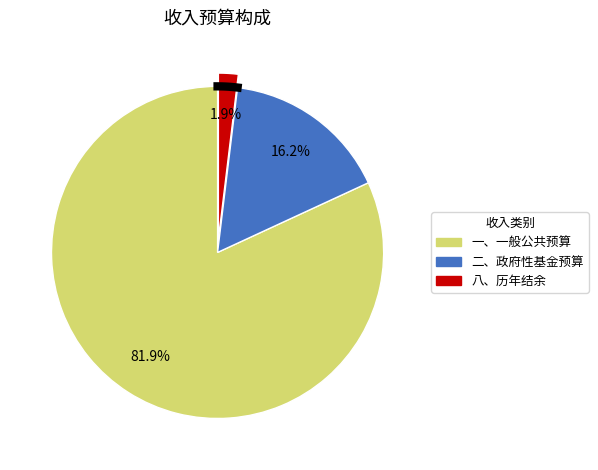

Does 二、政府性基金预算 represent more than half of the total?

No